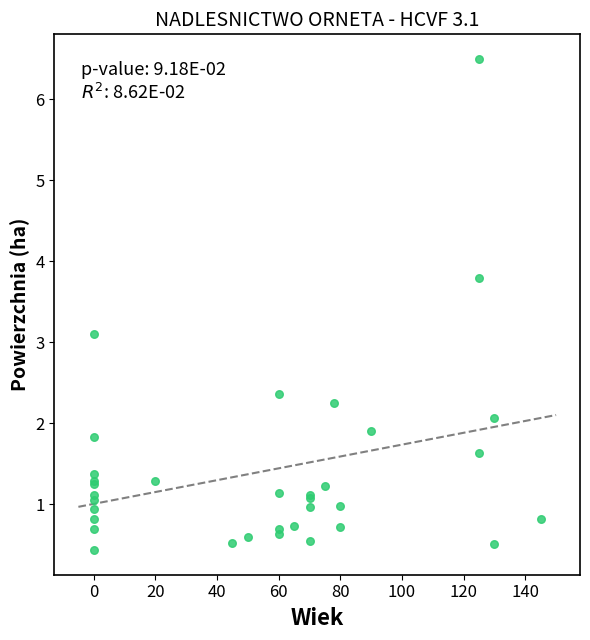

What Y value in the scatter plot is closest to 3?

3.1